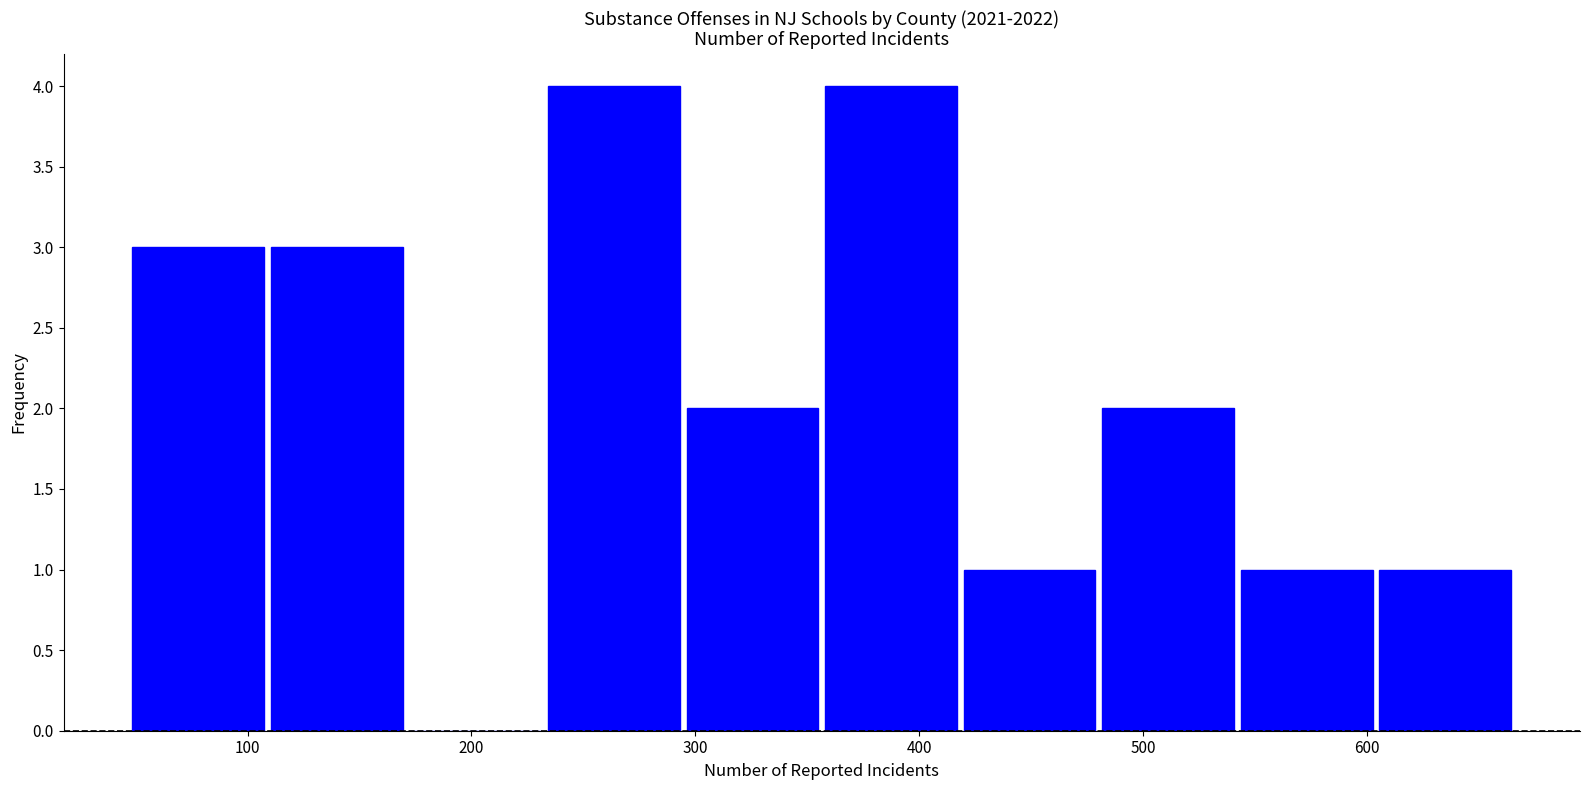

Reading left to right, list every bar in this chart as the range it spans on the x-axis followed by its height. Neither the bar edges nor the heights are printed on the chart, so give them approximately, as read against the axes.

50 to 110: 3
110 to 170: 3
170 to 230: 0
230 to 290: 4
290 to 360: 2
360 to 420: 4
420 to 480: 1
480 to 540: 2
540 to 600: 1
600 to 670: 1